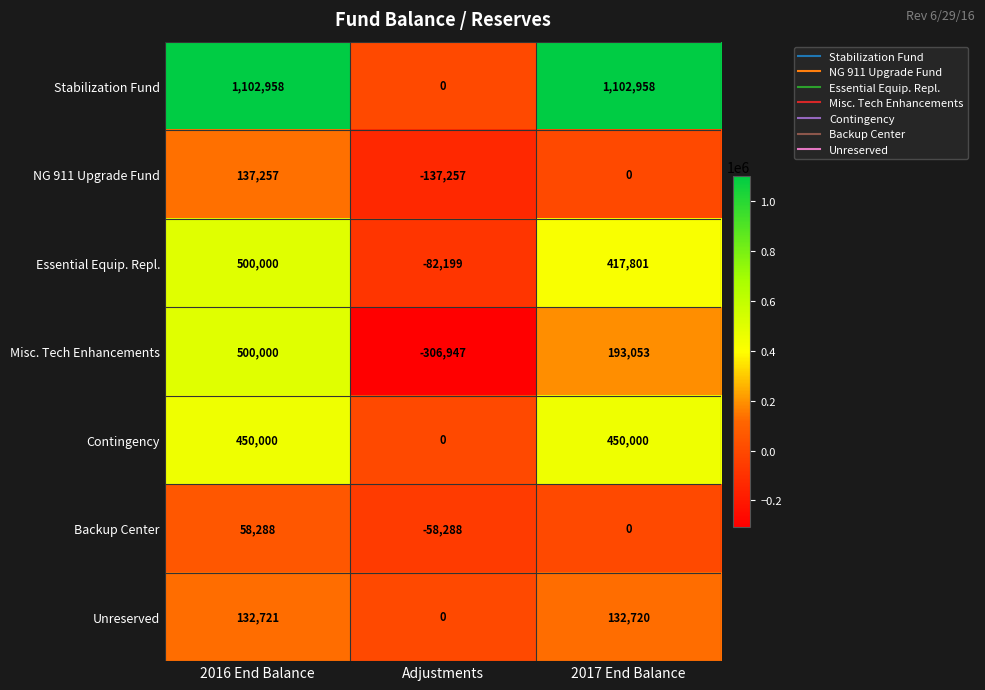

What is the difference between the Contingency values at 2016 End Balance and Adjustments?

450000